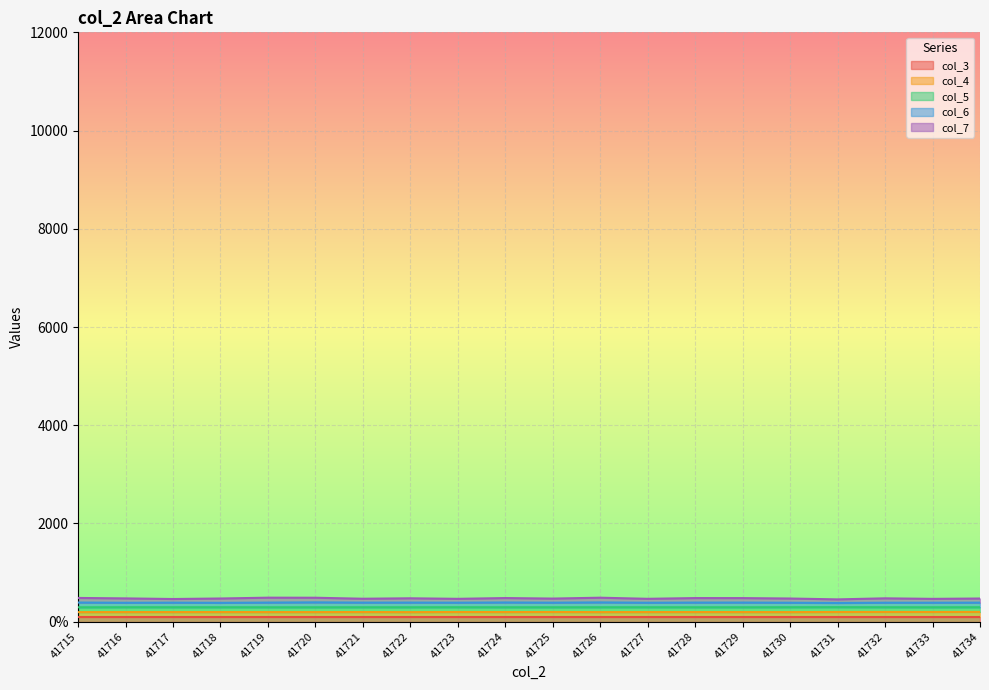

What is the difference between the col_6 values at 41721 and 41723?

1.2